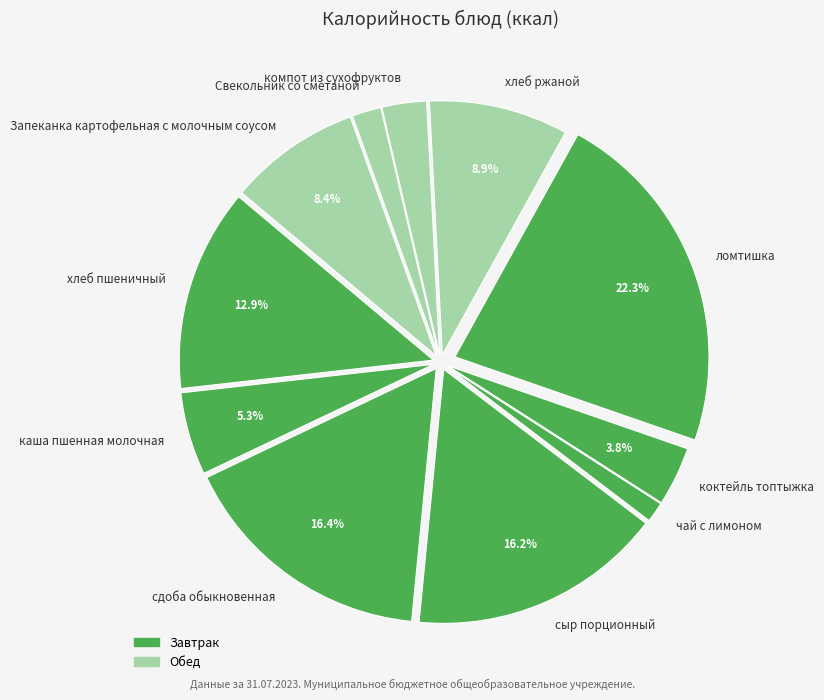

What is the ratio of the value at компот из сухофруктов to the value at хлеб пшеничный?

0.2